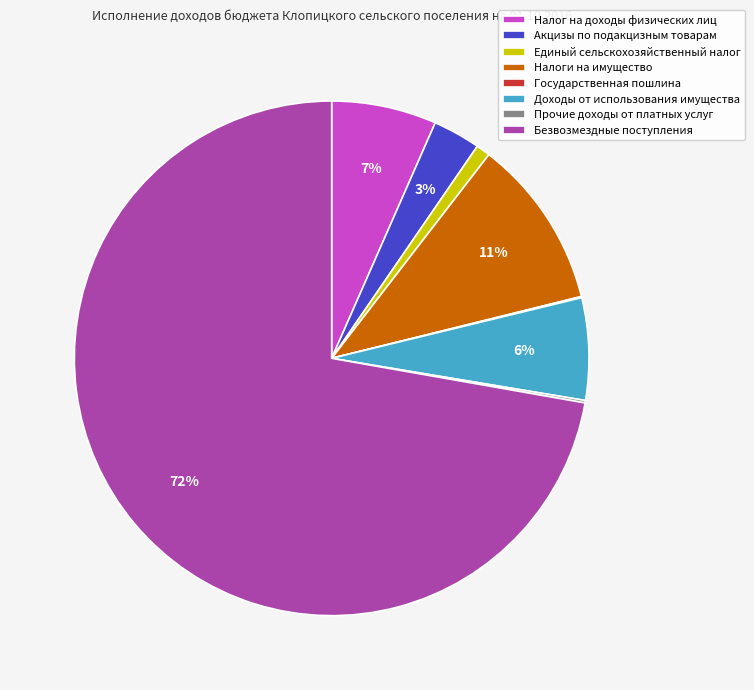

Which slice is the largest?

Безвозмездные поступления